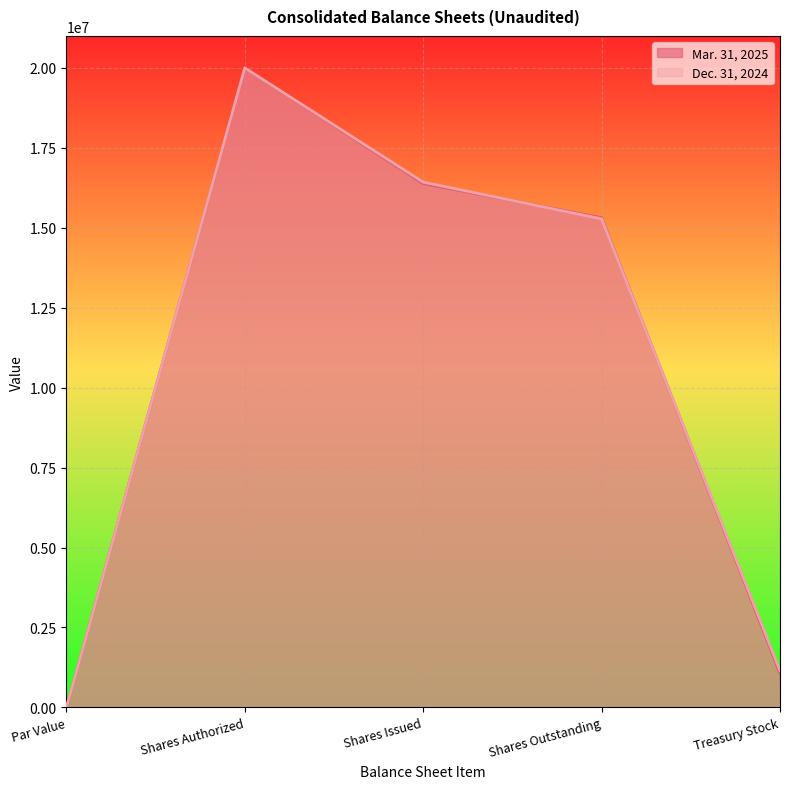

How many data points in Dec. 31, 2024 are above 15279783?

2